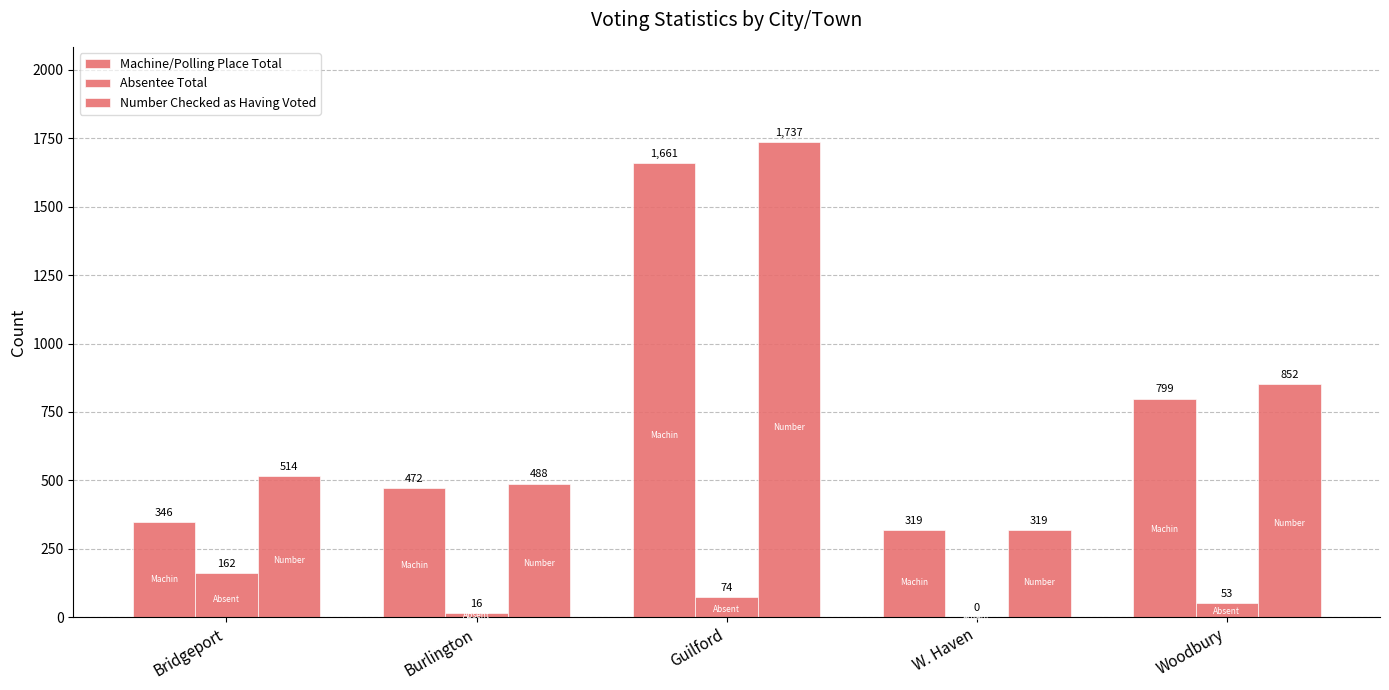

How many data points does each series have?

5